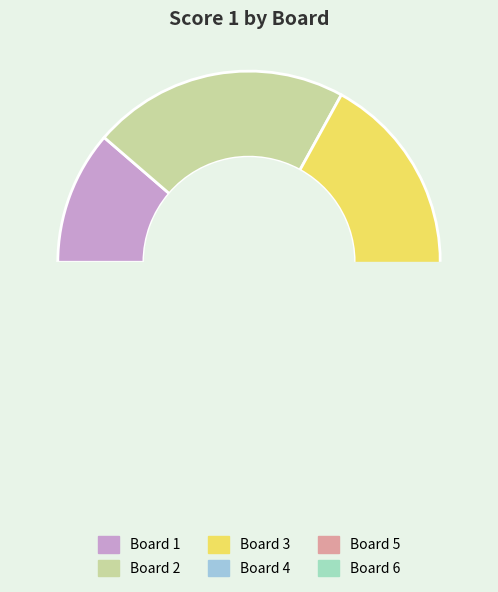

Is there a majority slice in this chart?

No